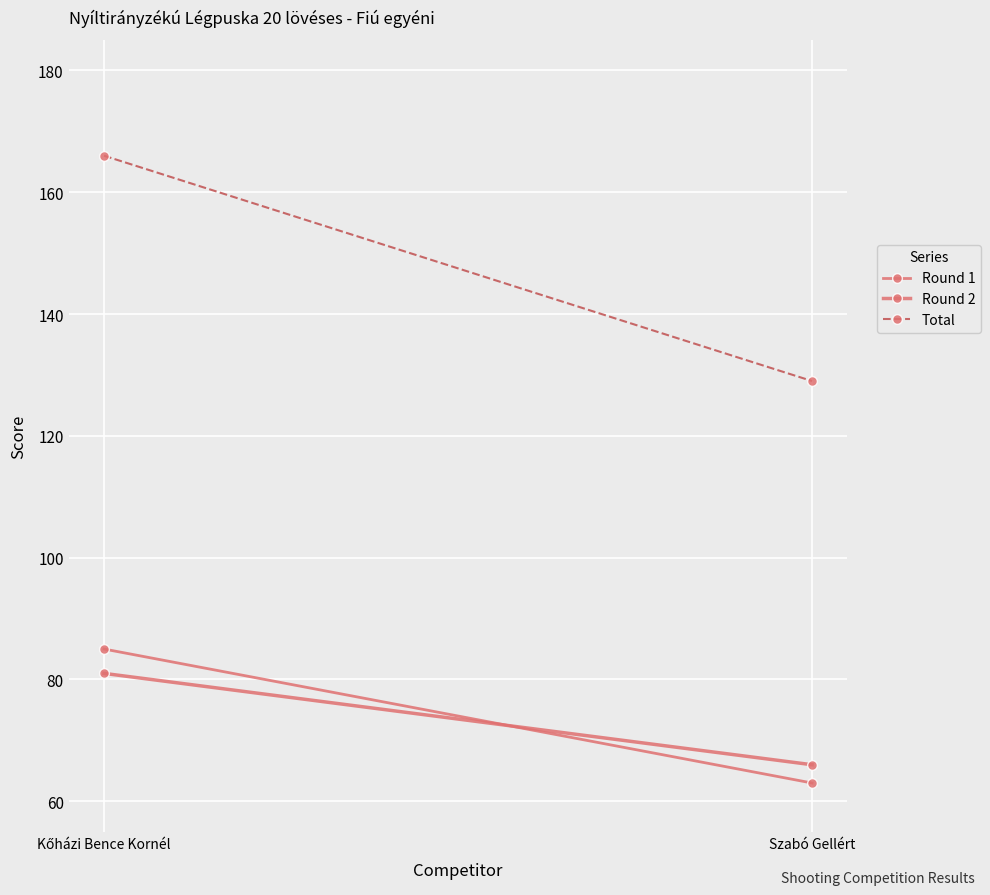

What is the difference between the Round 2 values at Kőházi Bence Kornél and Szabó Gellért?

15